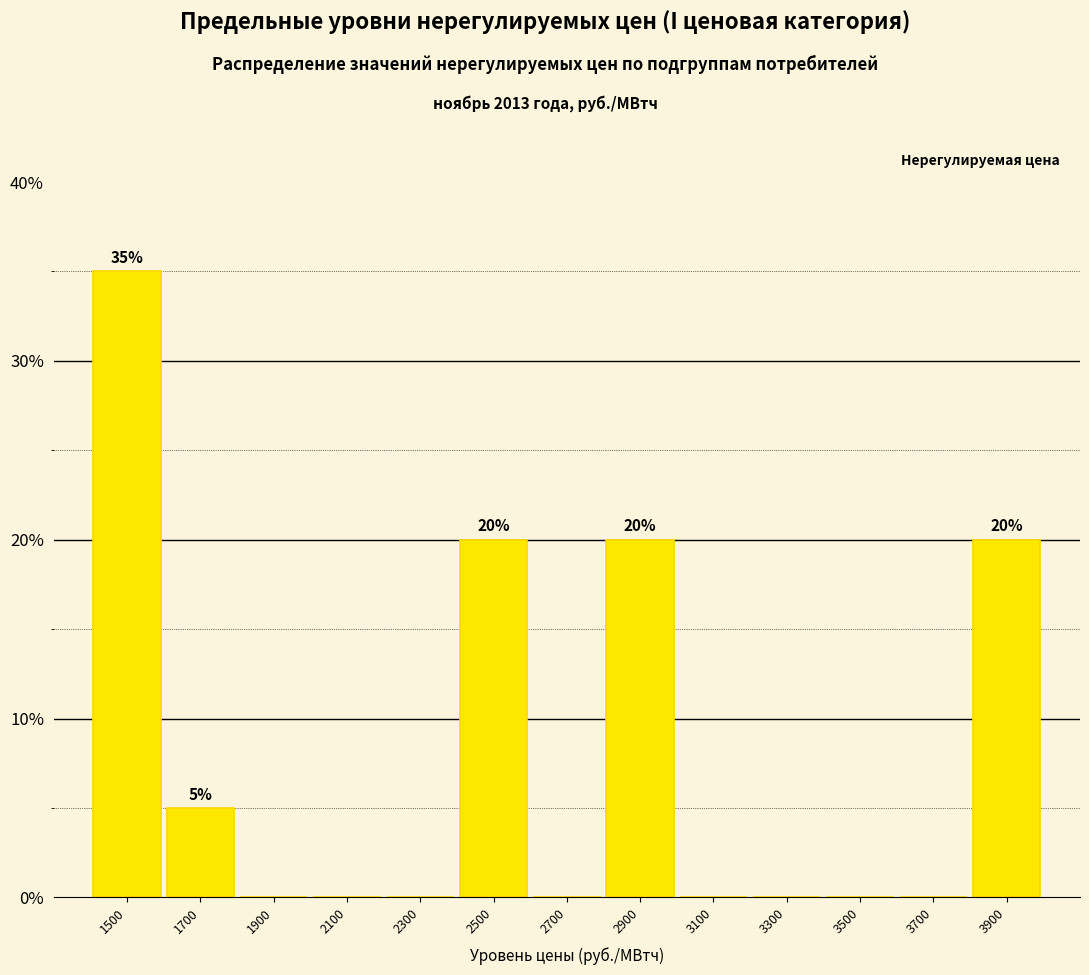

Which range on the x-axis has the tallest bar?

1400 to 1600